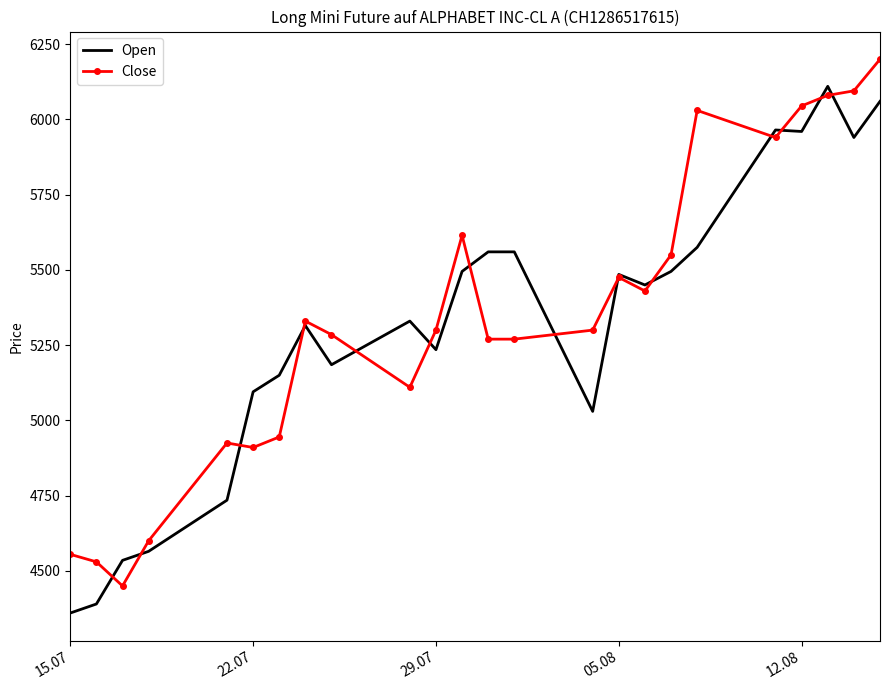

Rank the series by their maximum value, from highest to lowest.

Close, Open